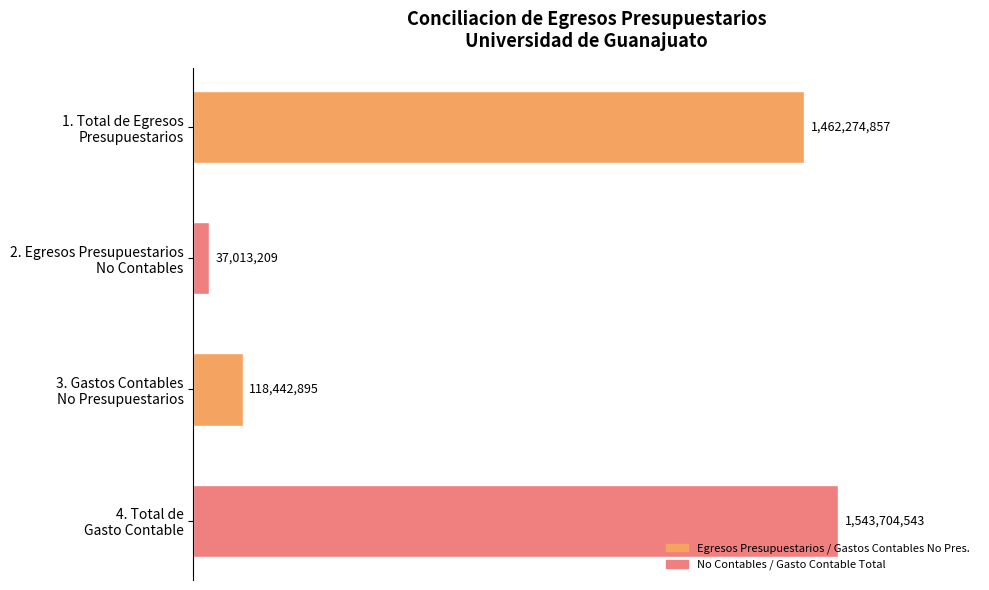

How many bars are there in total?

4